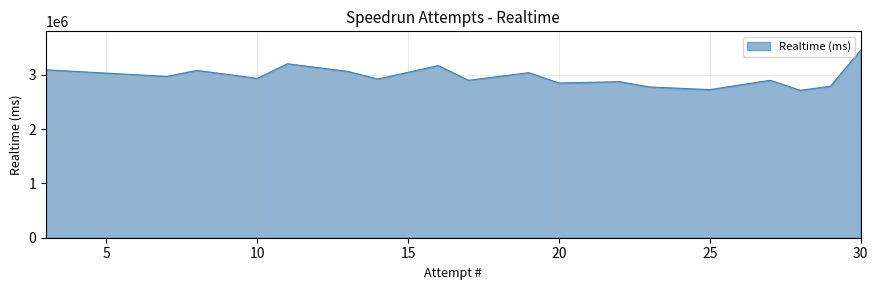

What is the greatest value displayed?

3452144